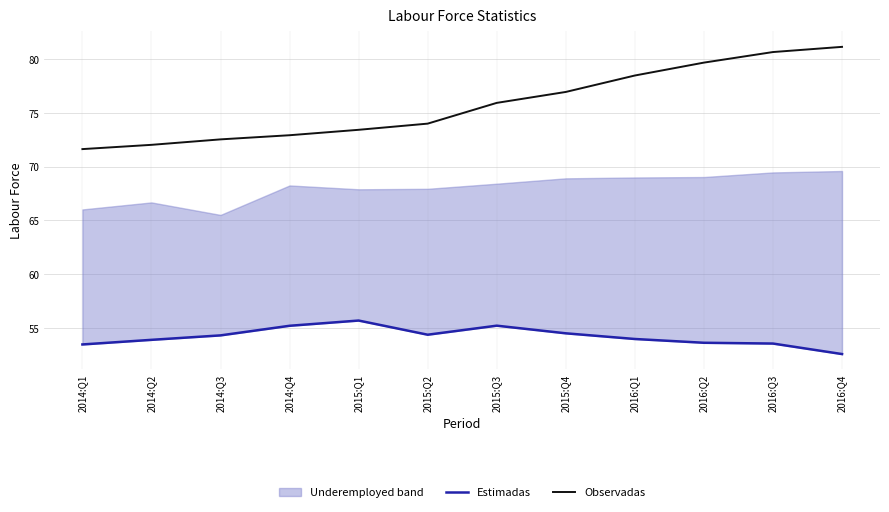

Is the value of Observadas at 2014:Q1 greater than the value of Estimadas at 2014:Q3?

Yes